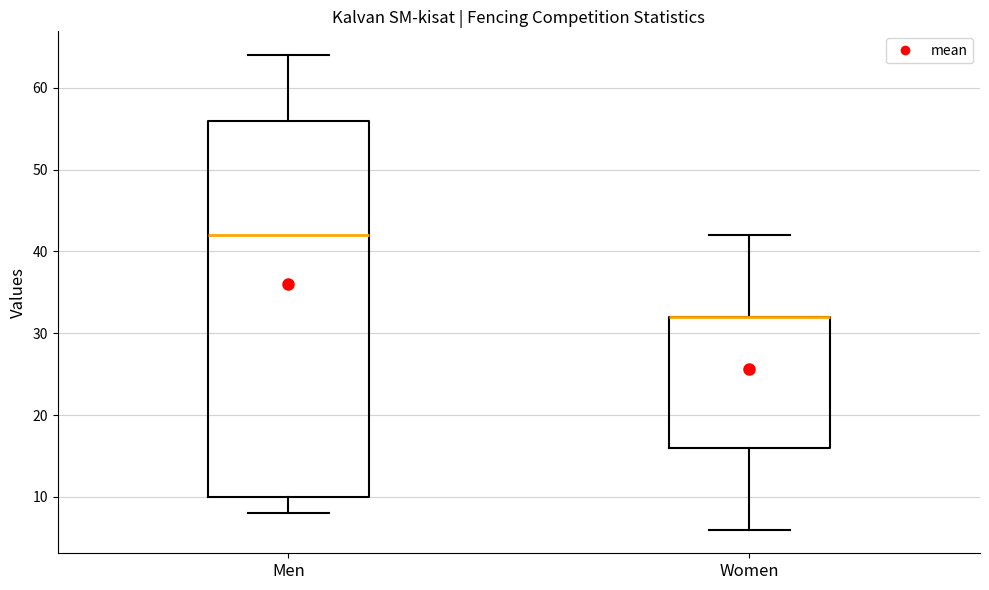

Reading left to right, read every box against the y-axis: the position of its median line, the range the box covers, and the ends of its whiskers. The values are not printed on the chart, so give them approximately, as read against the axis.

Men: median 42, box 10 to 56, whiskers 8 to 64
Women: median 32 (drawn on the box's upper edge), box 16 to 32, whiskers 6 to 42